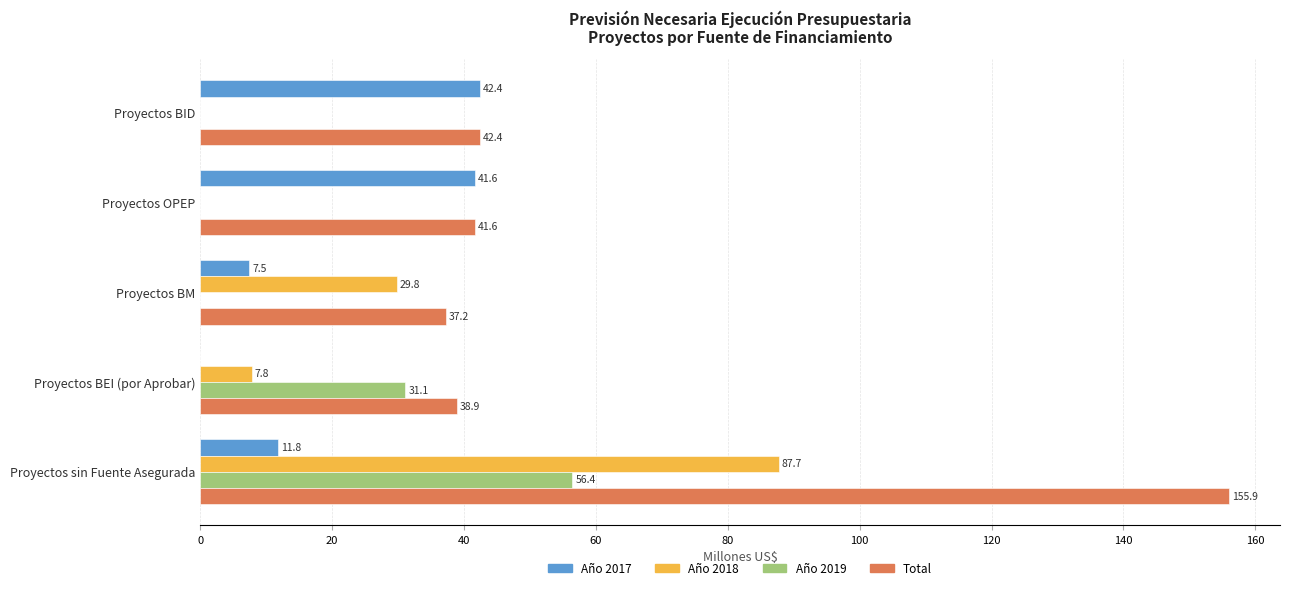

What is the total value across all series at Proyectos BM?

74.5